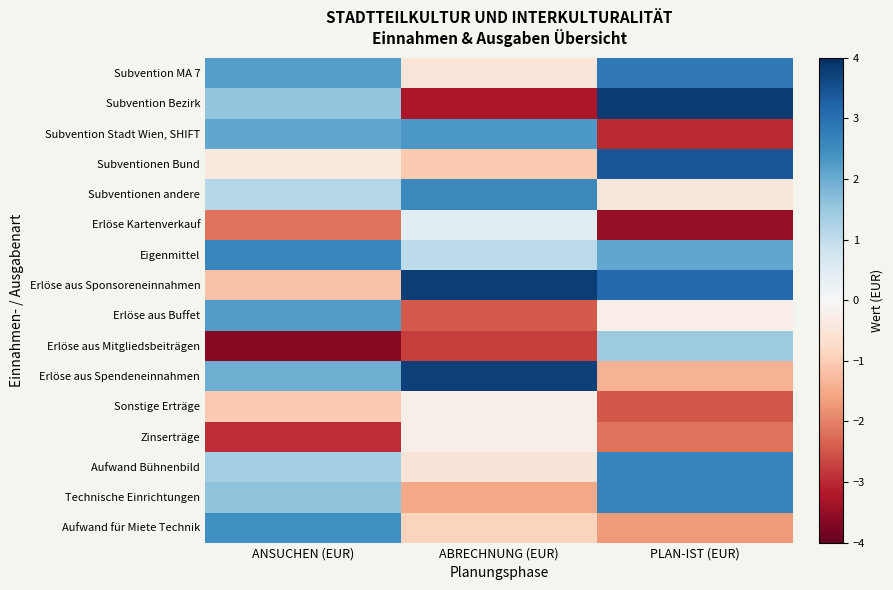

What is the difference between the highest and lowest values at ANSUCHEN (EUR)?

6.3